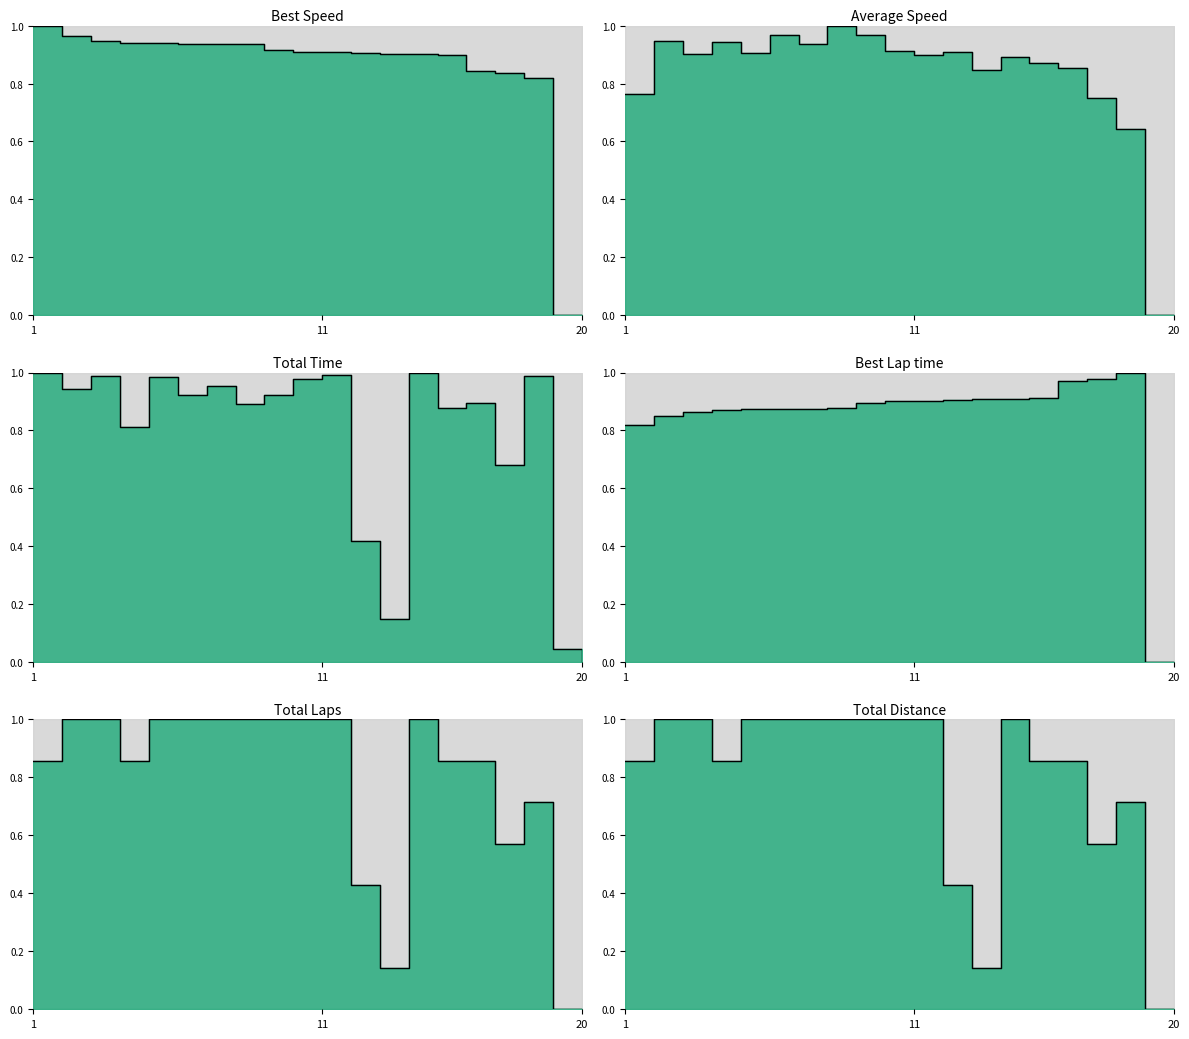

What is the average value of the Average Speed line series?

0.8